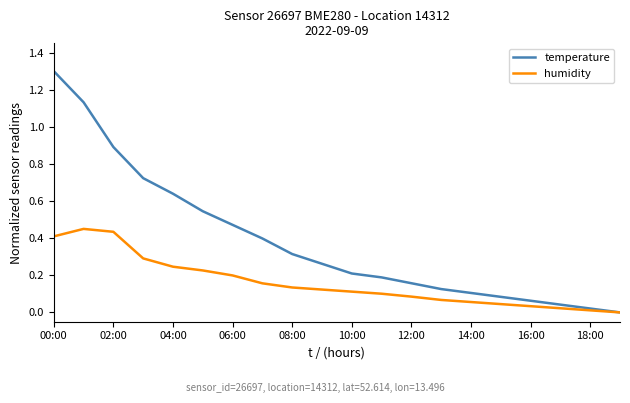

Which series has the largest total across all categories?

temperature